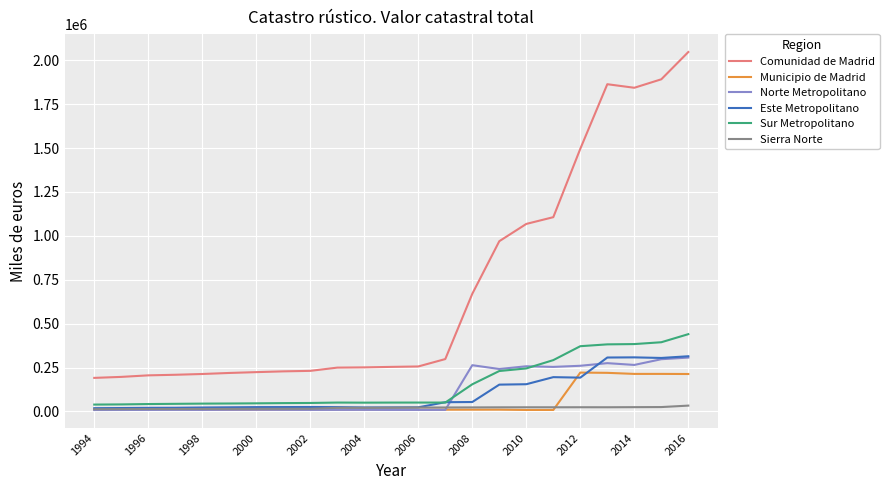

Which series has the widest spread of values?

Comunidad de Madrid